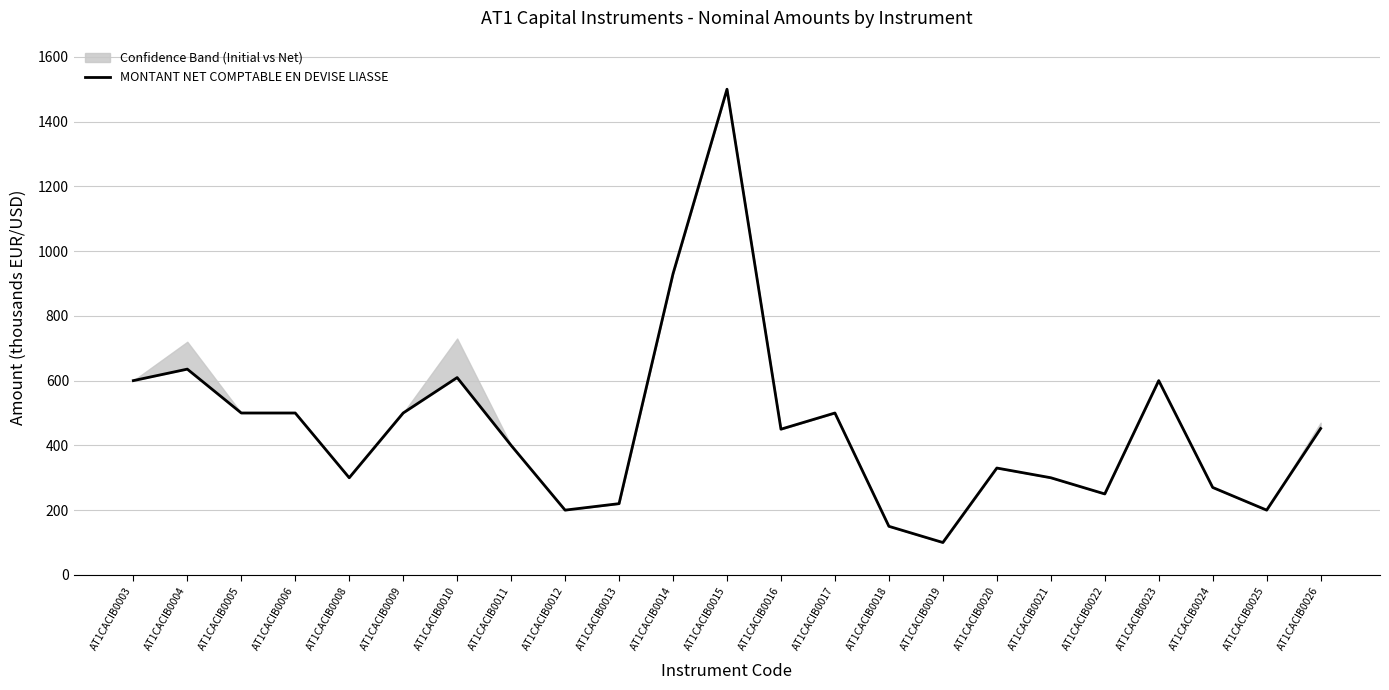

How many lines are shown in the chart?

1